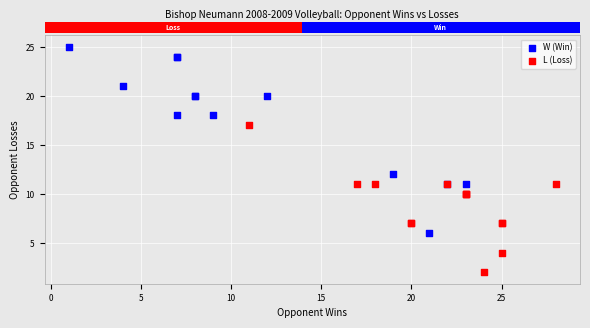

Which series reaches the maximum Y coordinate?

W (Win)